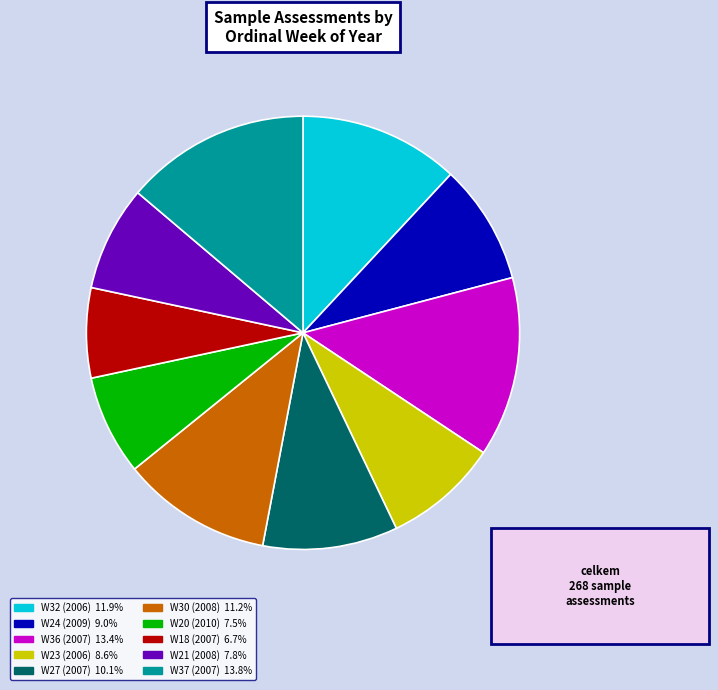

Do W37 (2007) and W23 (2006) together represent more than half of the pie?

No